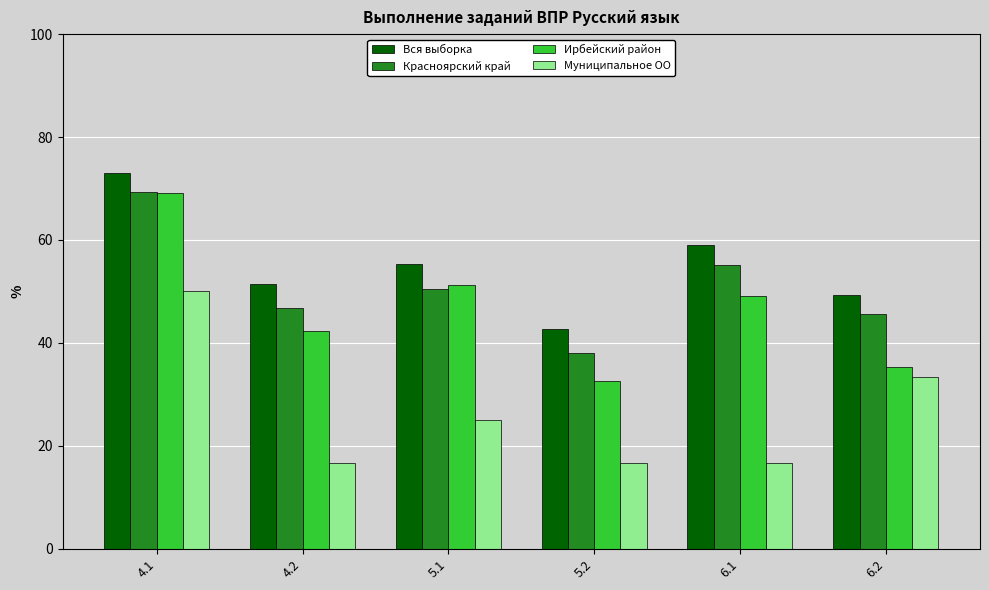

What is the smallest value displayed?

16.7